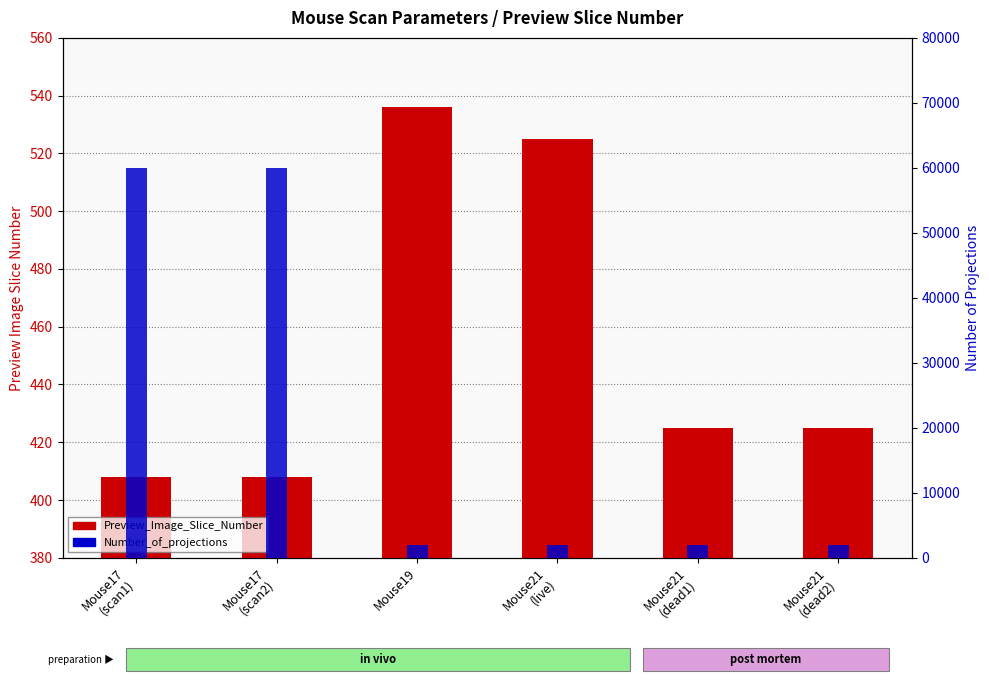

Is it true that Preview_Image_Slice_Number equals 624 at Mouse21
(dead1)?

False